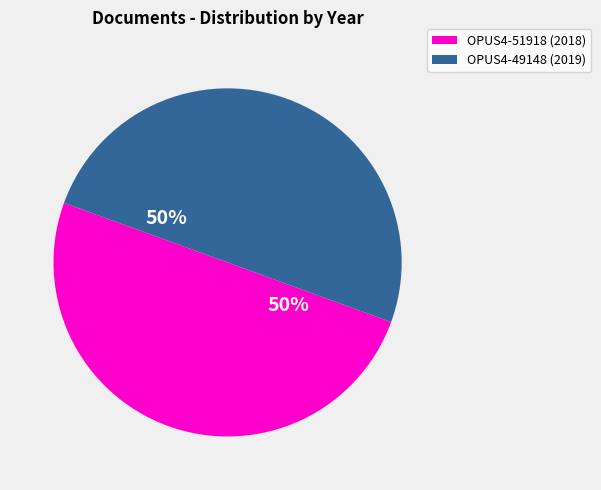

To the nearest percent, what is the average slice percentage?

50%